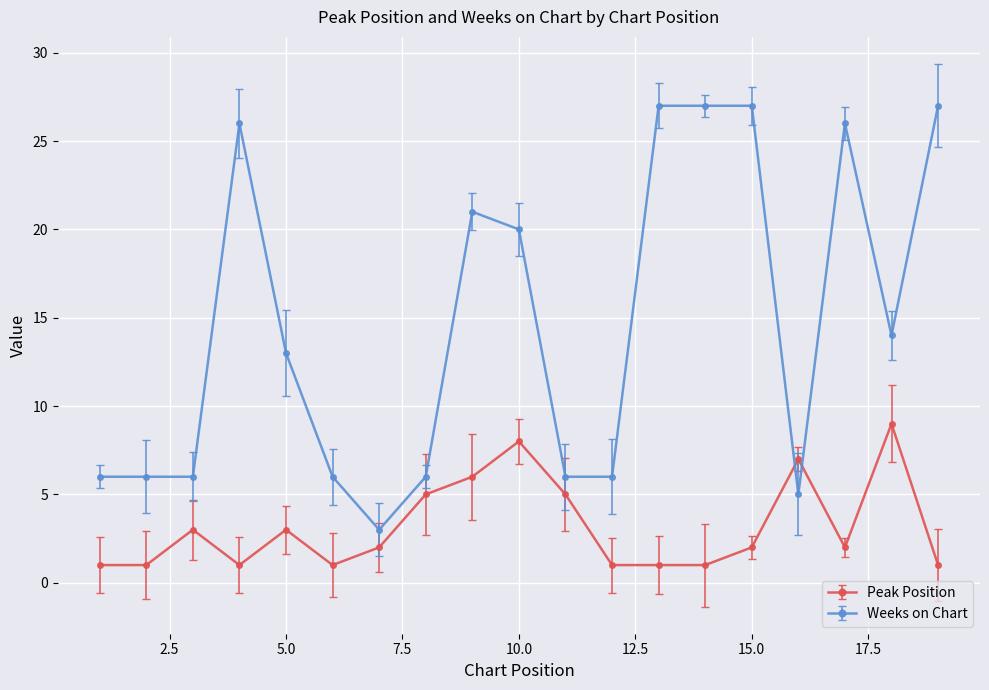

What is the difference between the second highest and minimum values in the Weeks on Chart series?

24